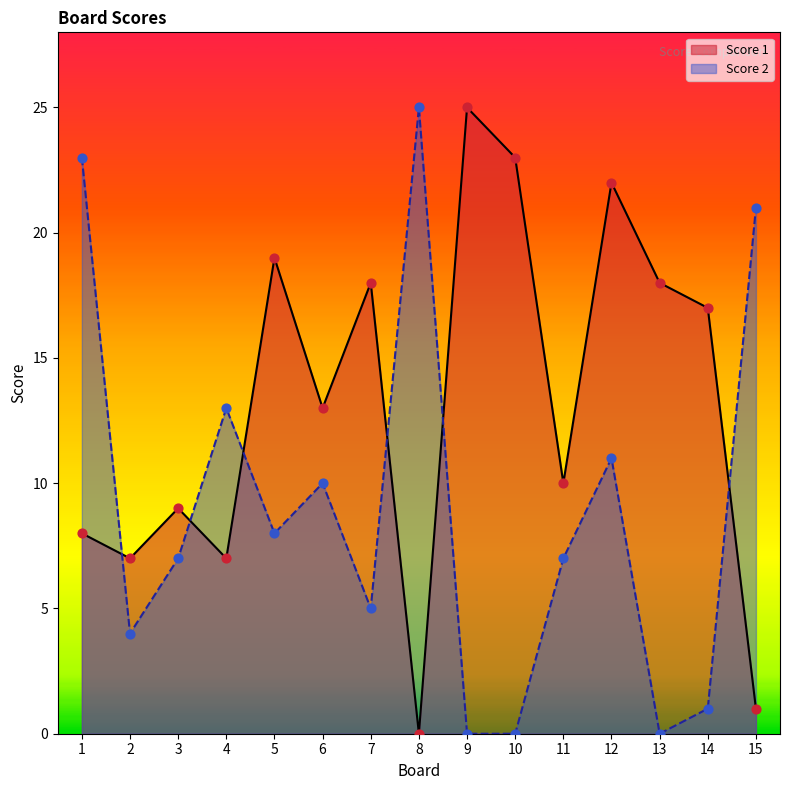

Is the value of Score 2 at 5 greater than the value of Score 1 at 10?

No